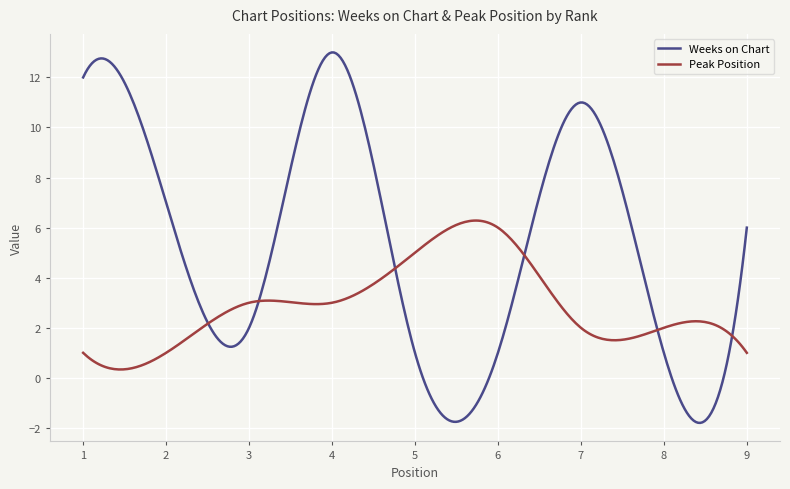

After their last crossing, which series has the higher values: Peak Position or Weeks on Chart?

Weeks on Chart